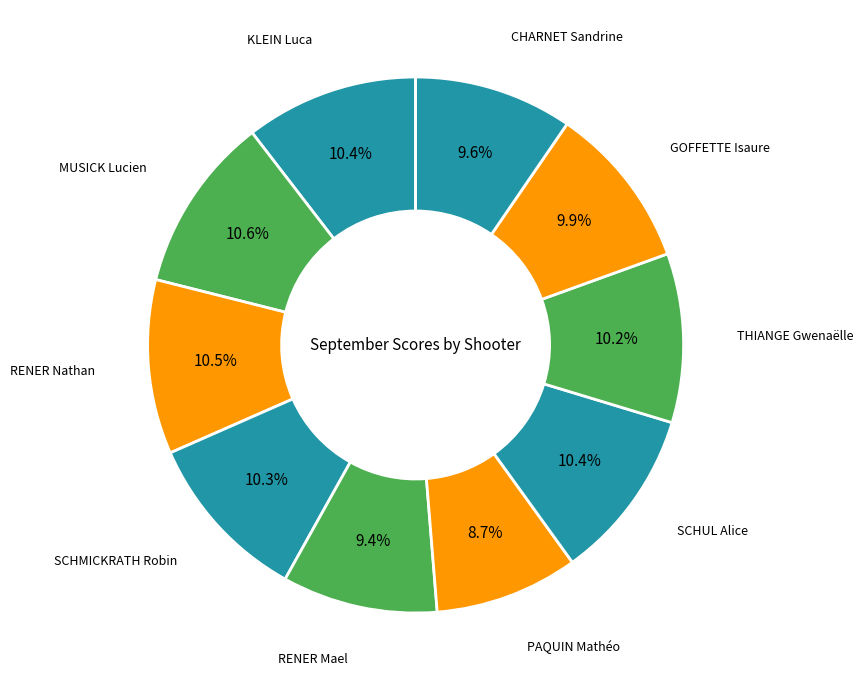

Count the number of slices in the pie.

10